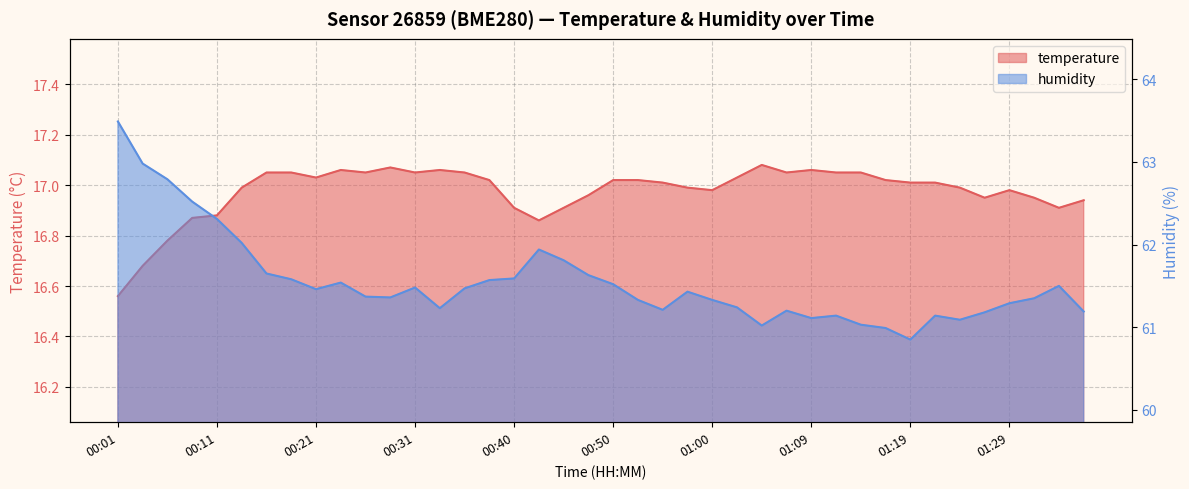

Where is the first local maximum for humidity?

00:23